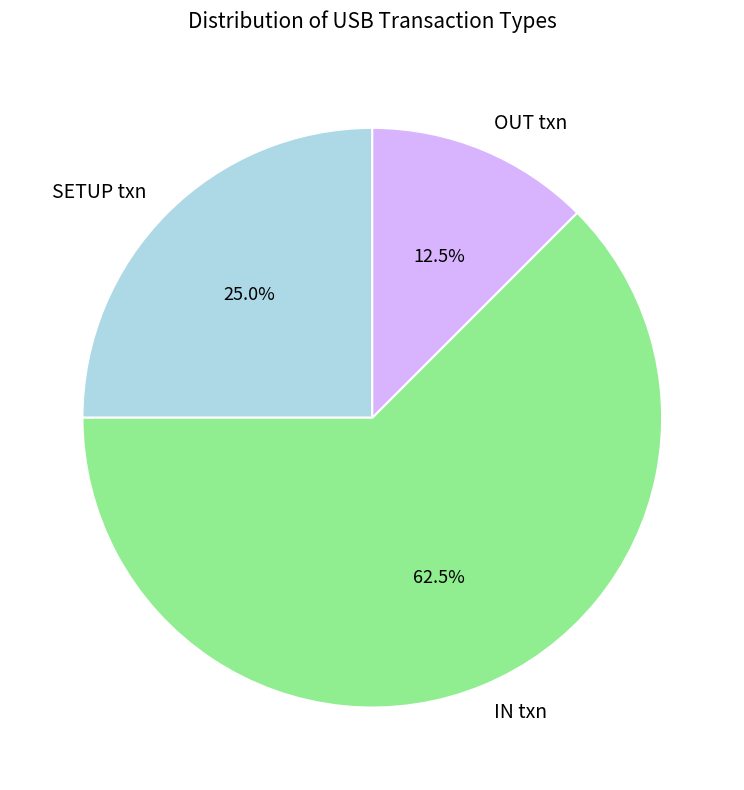

Count the number of slices in the pie.

3